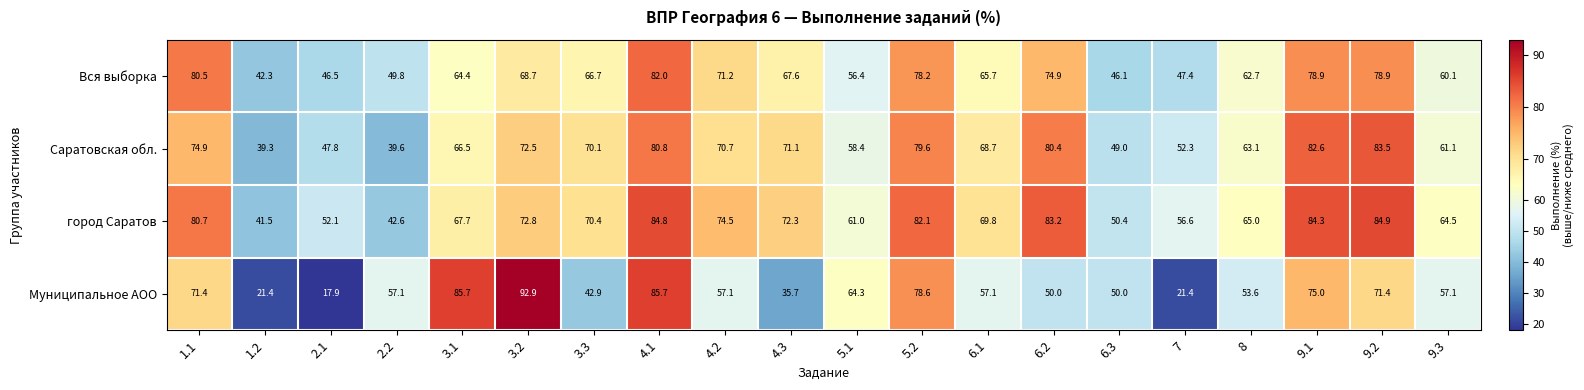

How many data points in город Саратов are less than 70?

10